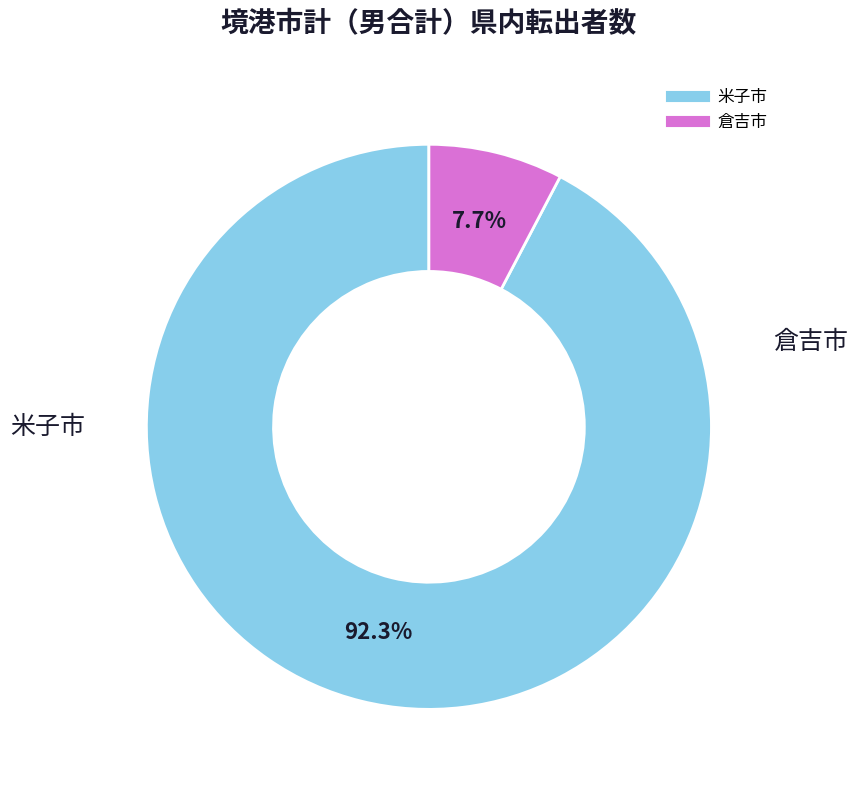

Is there any slice that represents more than half of the pie?

Yes